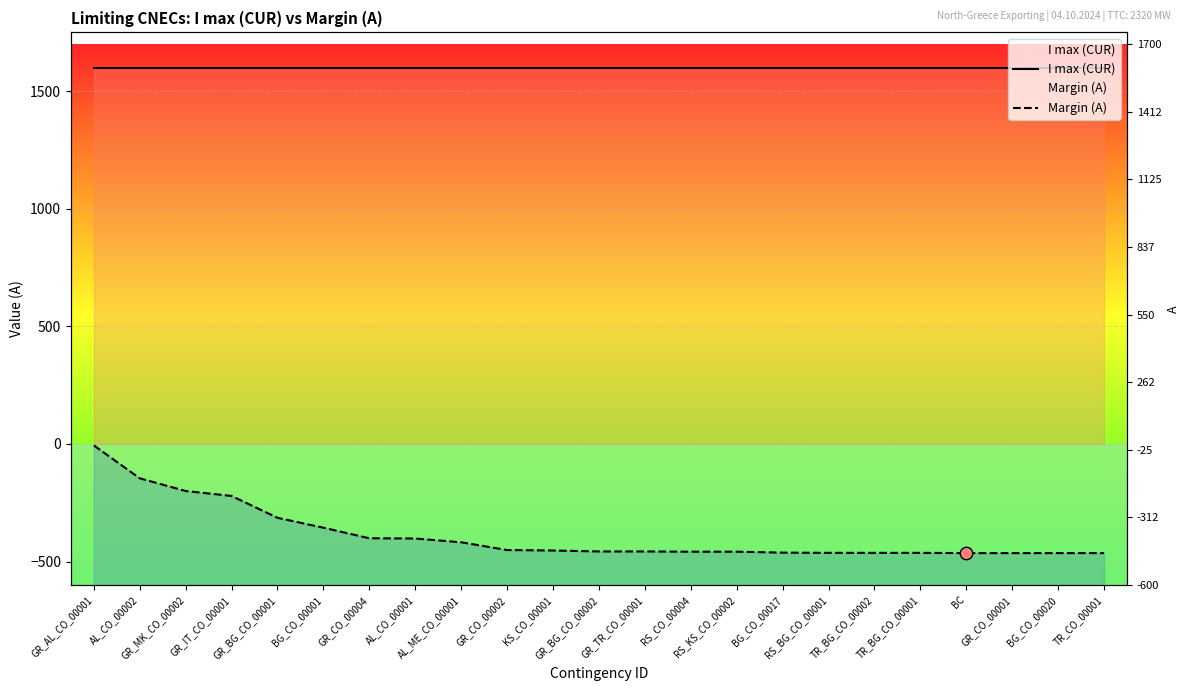

At how many categories does at least one series exceed 1098?

23